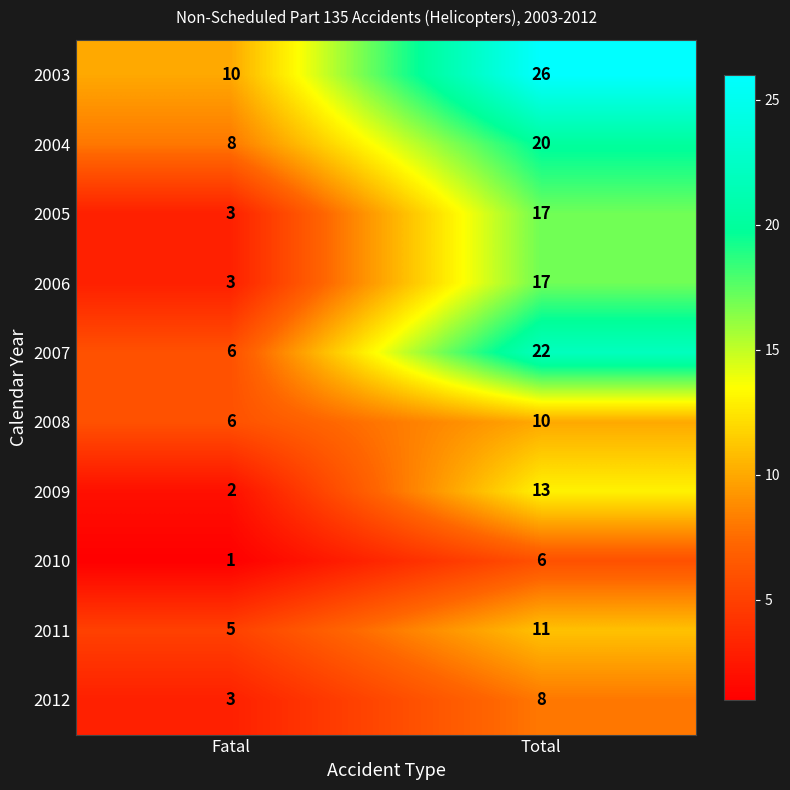

What is the difference between the 2008 values at Total and Fatal?

4